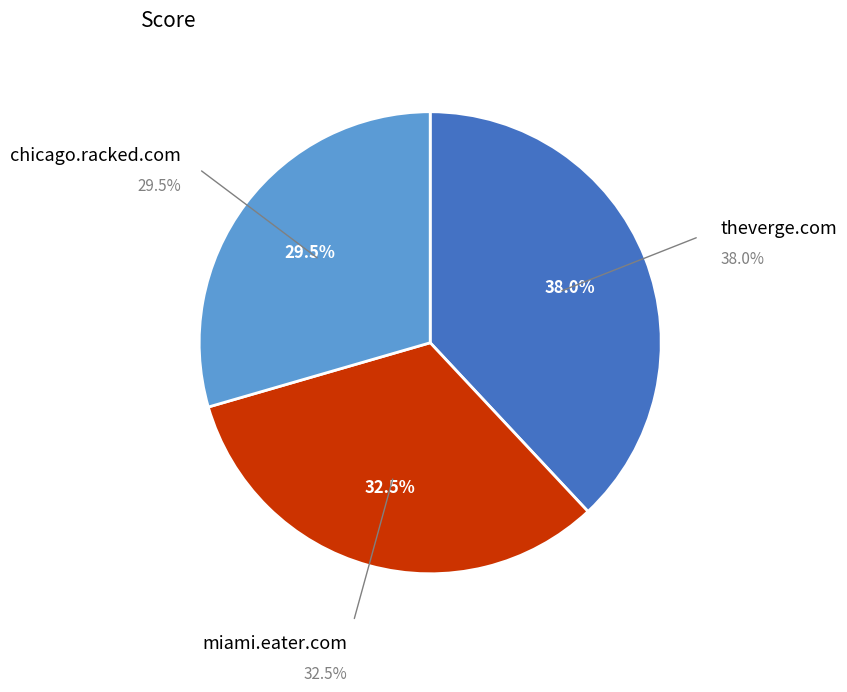

Combined, what portion of the pie is miami.eater.com and chicago.racked.com?

62.0%